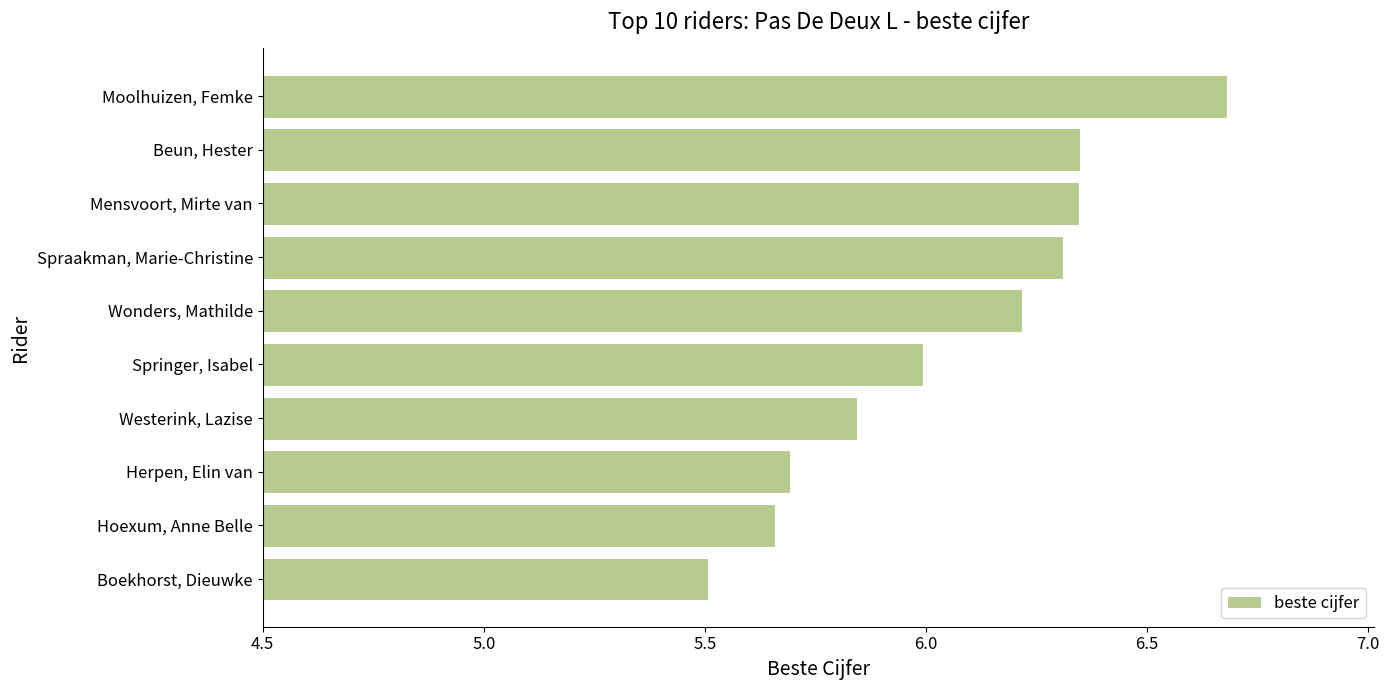

What is the difference between the maximum and minimum values?

1.2